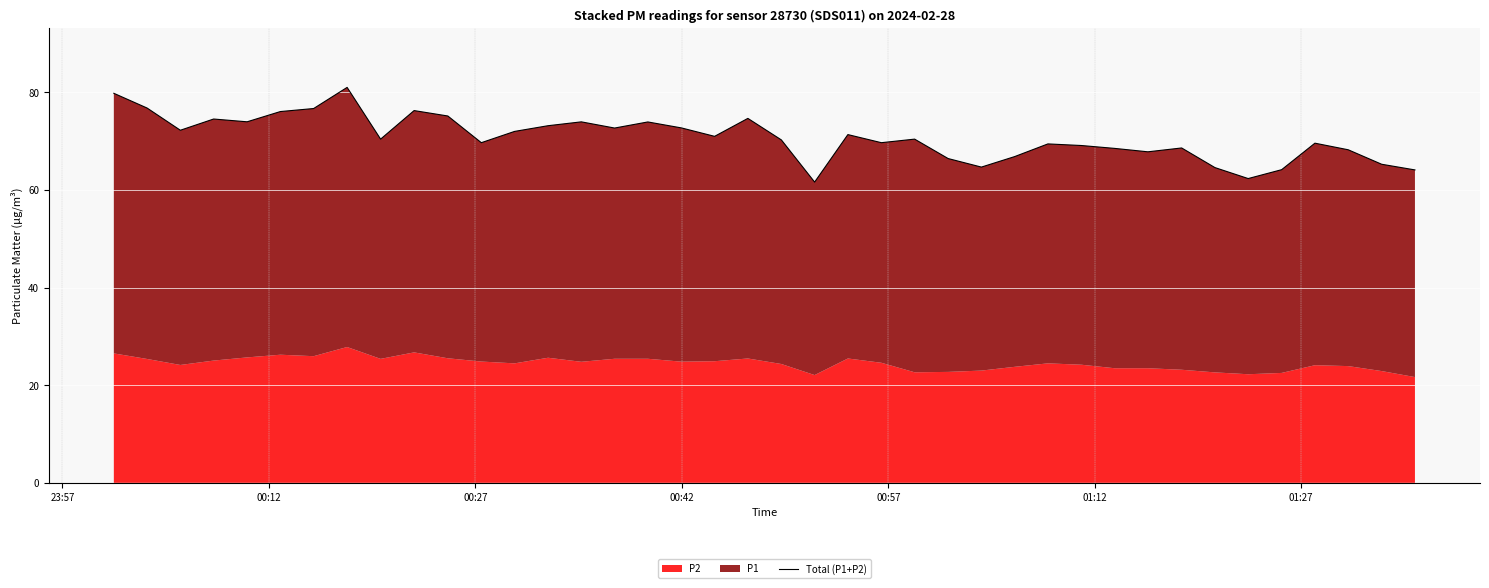

What is the value of the 32nd point from the left?

67.8